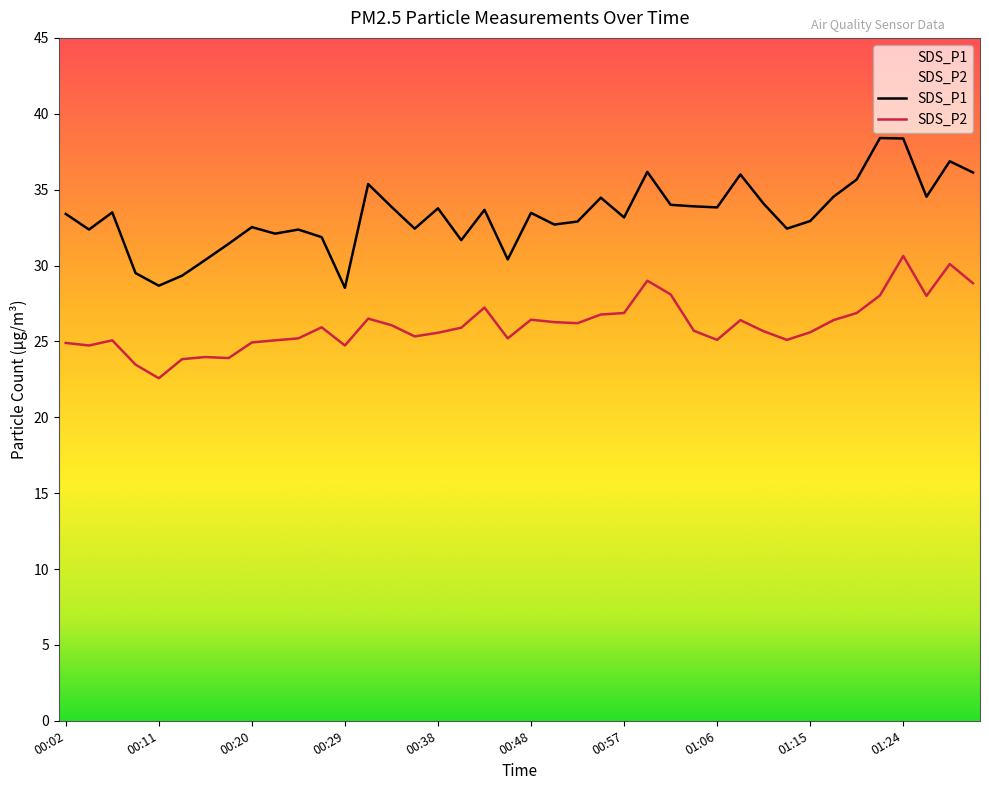

Where does the SDS_P1 series first go above 33?

00:02